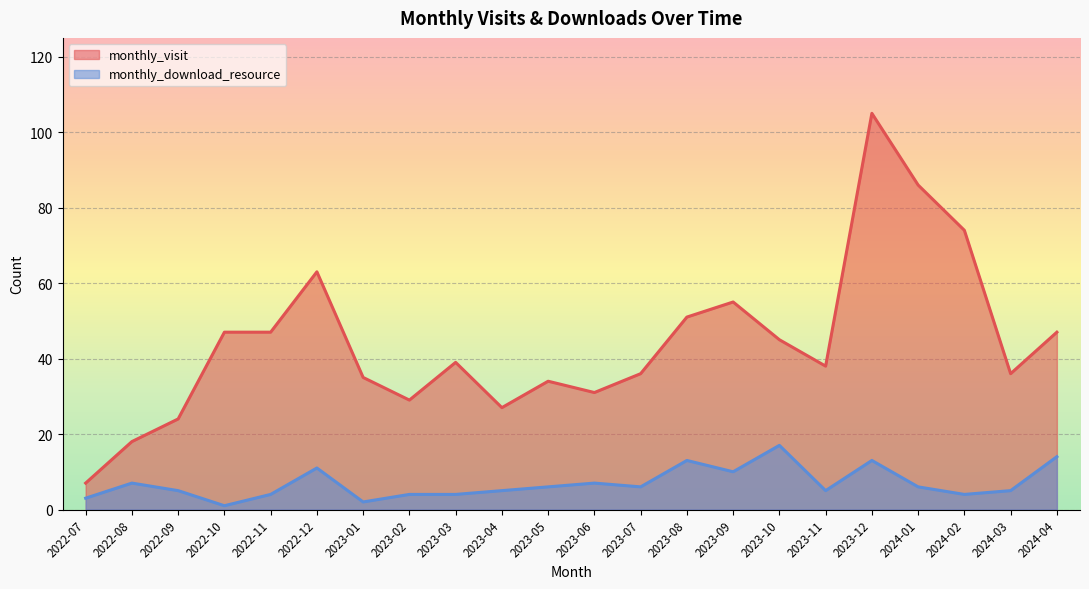

What is the sum of the monthly_visit values at 2024-02 and 2023-09?

129